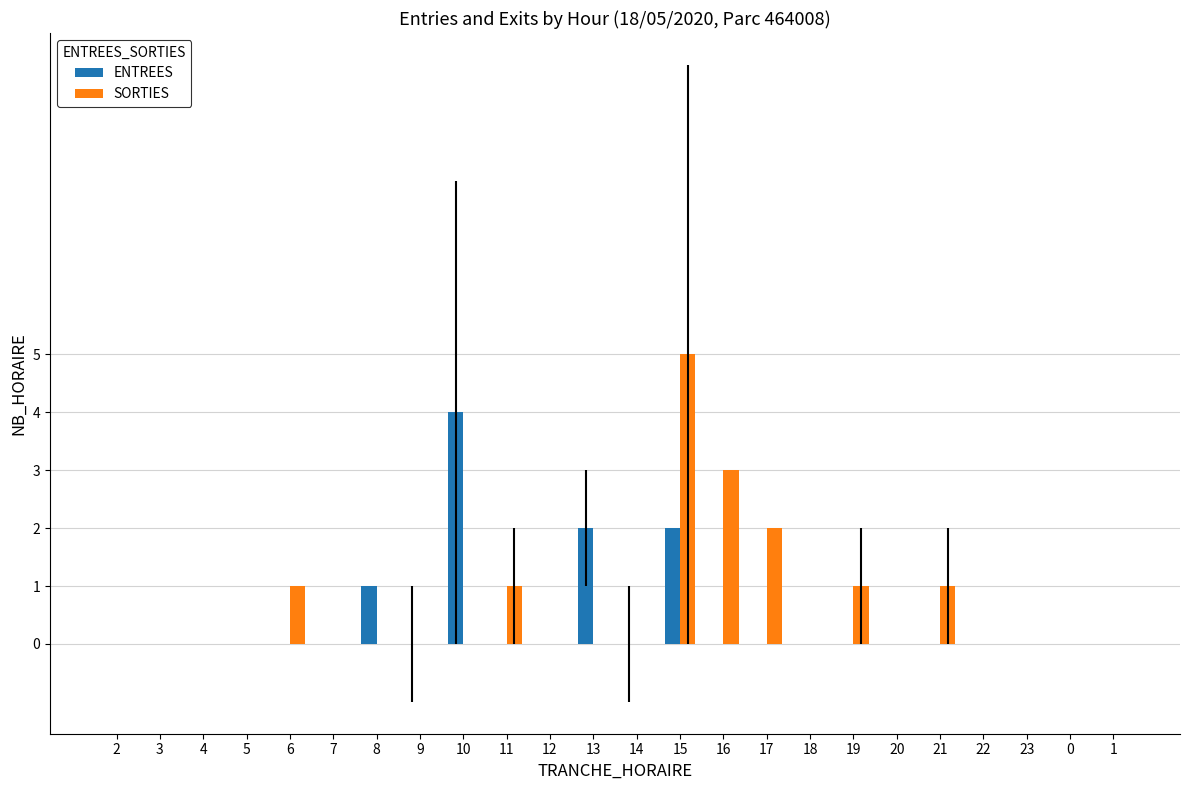

Which series changed the most between 6 and 13?

ENTREES